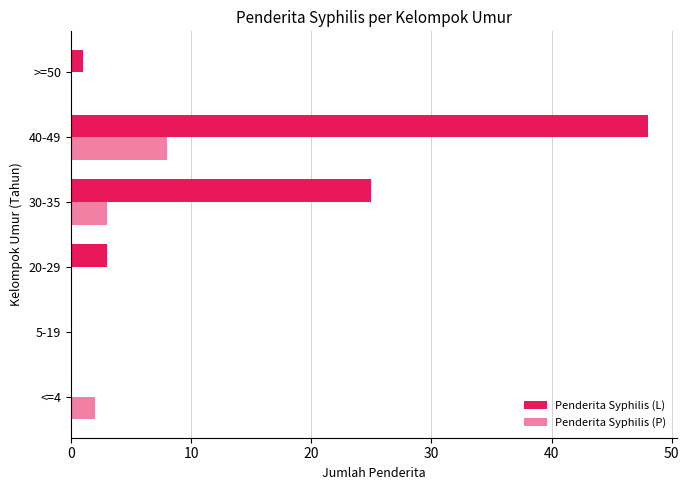

How many distinct data groups are displayed?

2